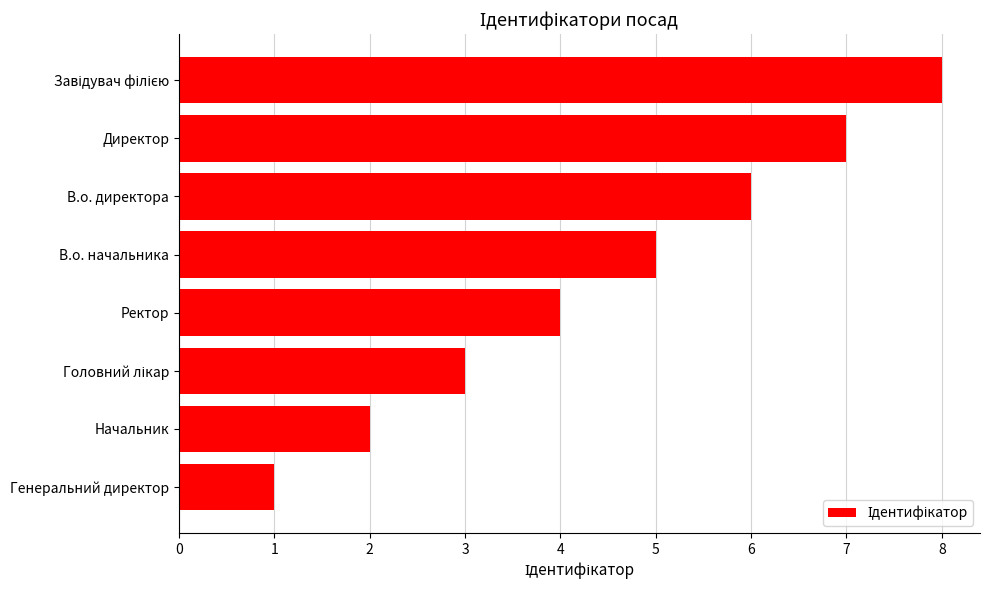

What is the greatest value displayed?

8